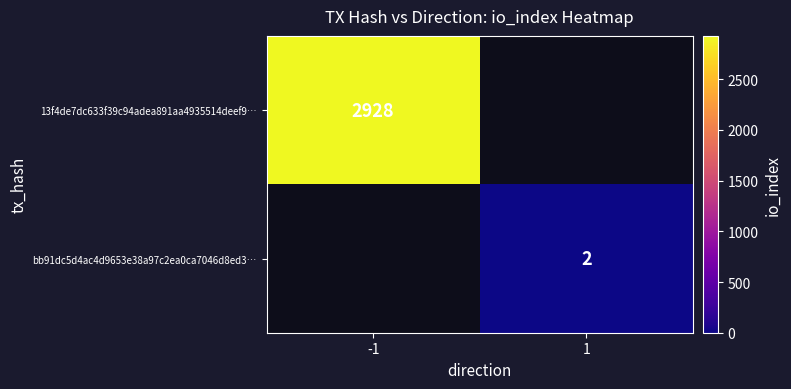

The value of bb91dc5d4ac4d9653e38a97c2ea0ca7046d8ed3… at 1 is 0. True or false?

False